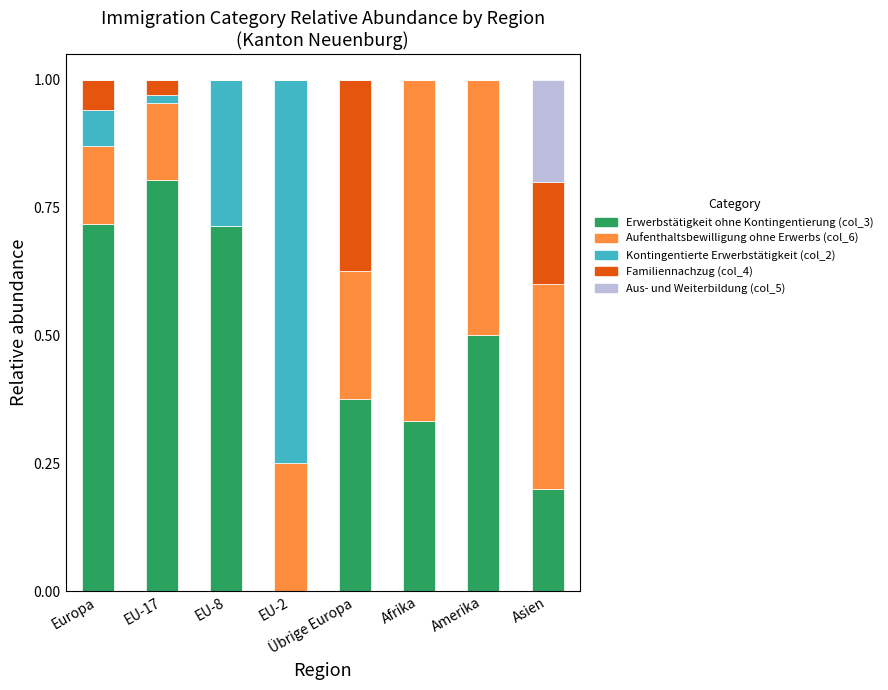

At which label does Erwerbstätigkeit ohne Kontingentierung (col_3) reach its peak?

EU-17